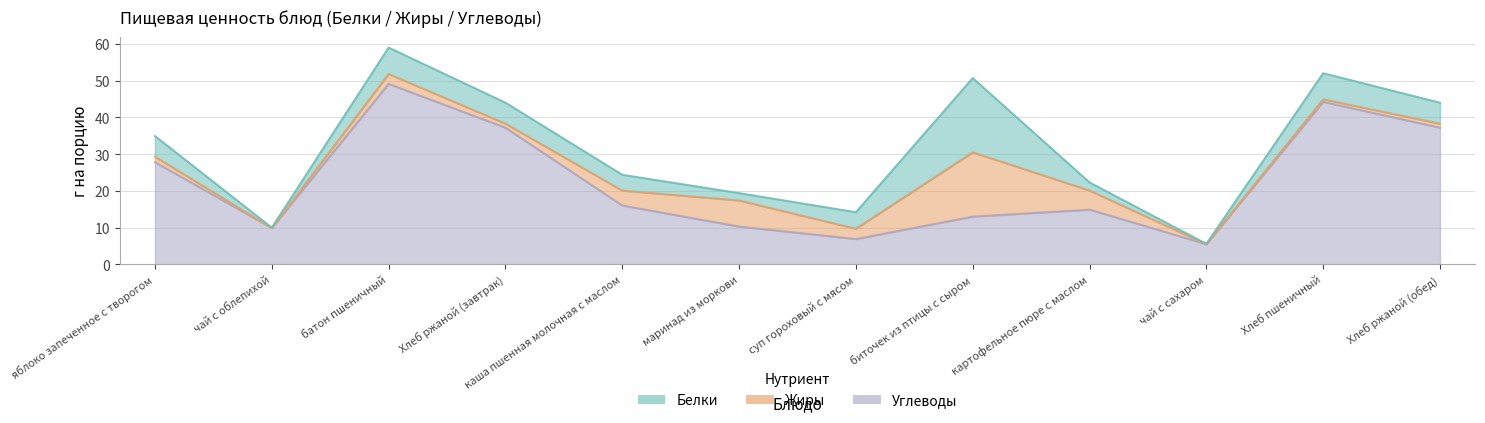

At which label does Белки first exceed 5?

яблоко запеченное с творогом